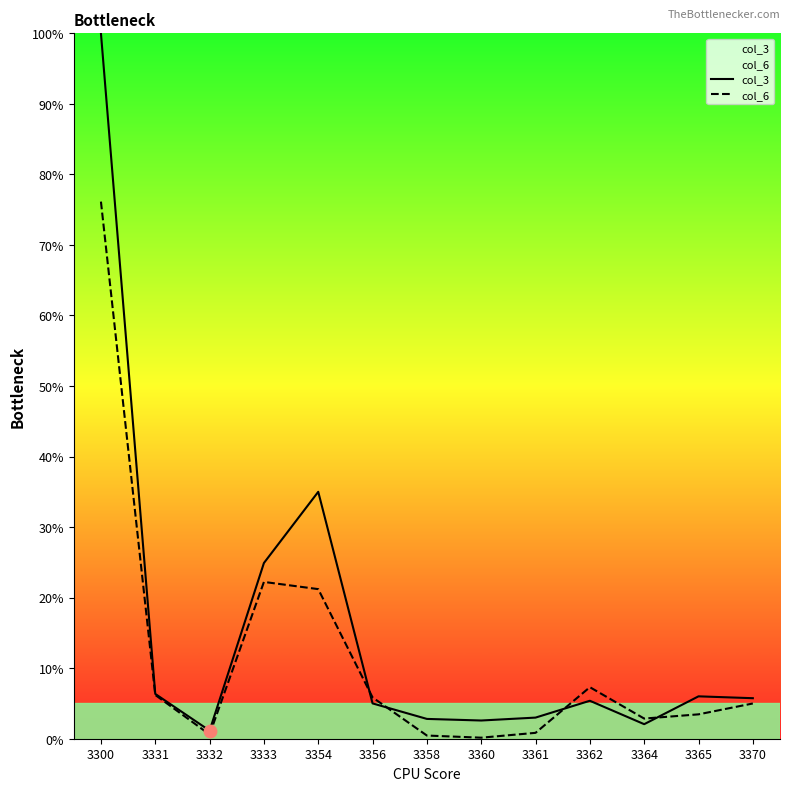

Which series has the widest spread of Y values?

col_3